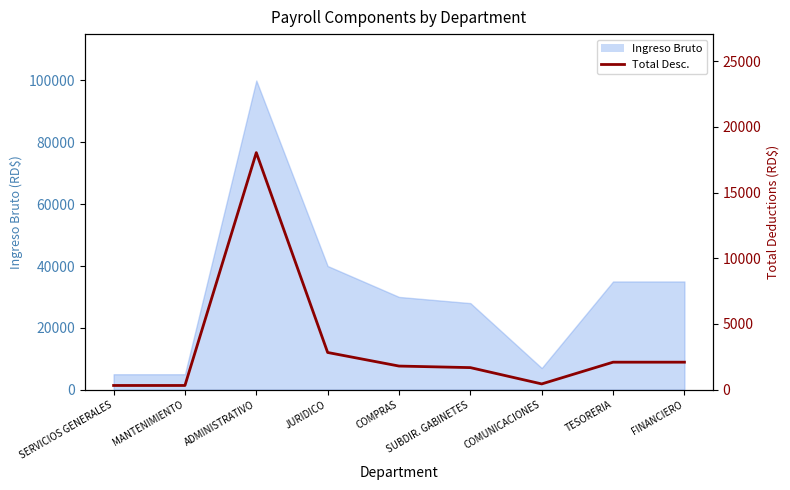

What is the ratio of the value at MANTENIMIENTO to the value at TESORERIA?

0.2